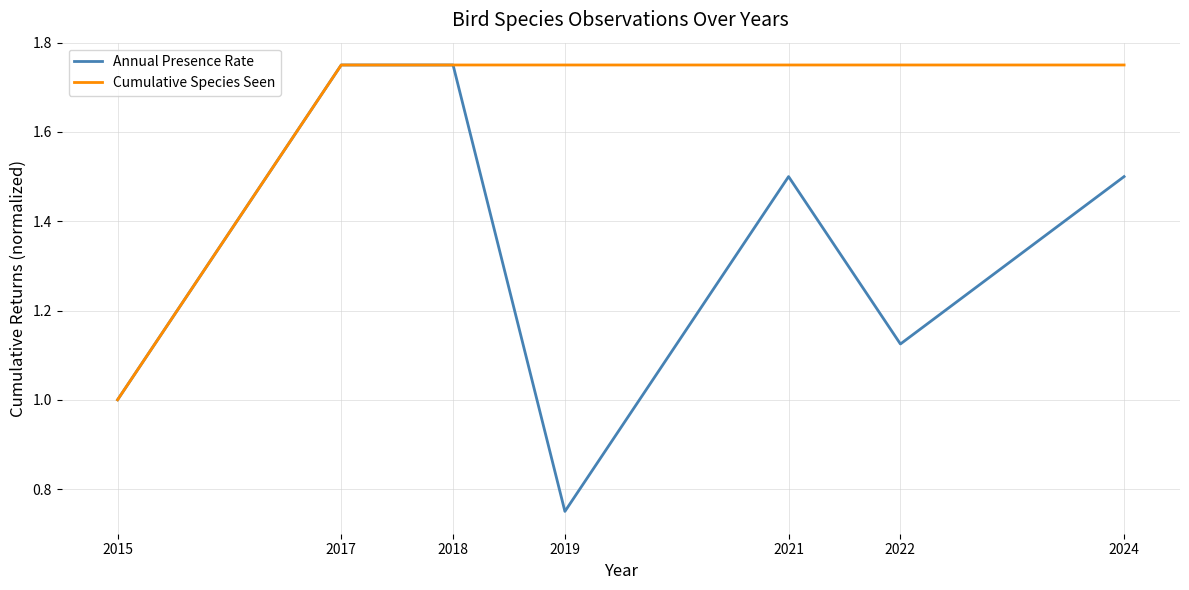

What is the minimum value for Cumulative Species Seen?

1.0